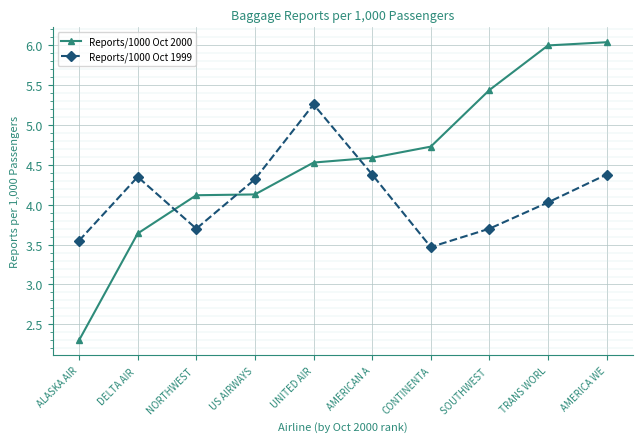

Where is Reports/1000 Oct 1999 nearest to the value 4?

TRANS WORL